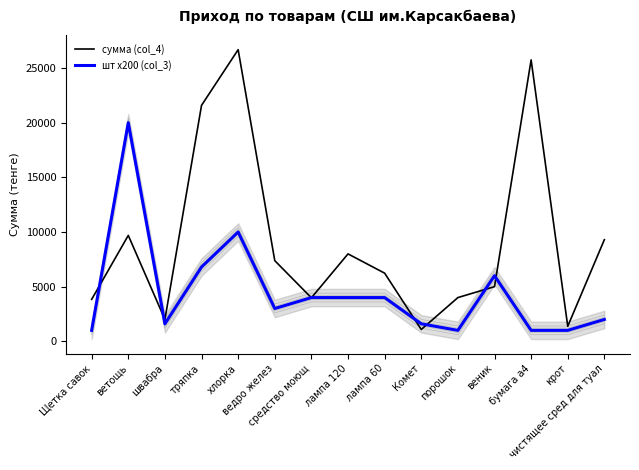

Is the value of шт x200 (col_3) at порошок greater than the value of сумма (col_4) at Комет?

No